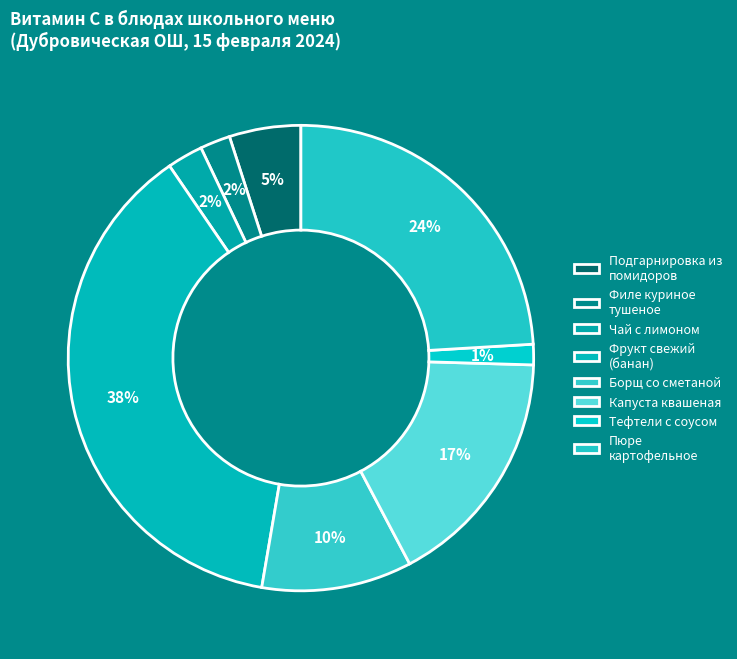

Is there any slice that represents more than half of the pie?

No